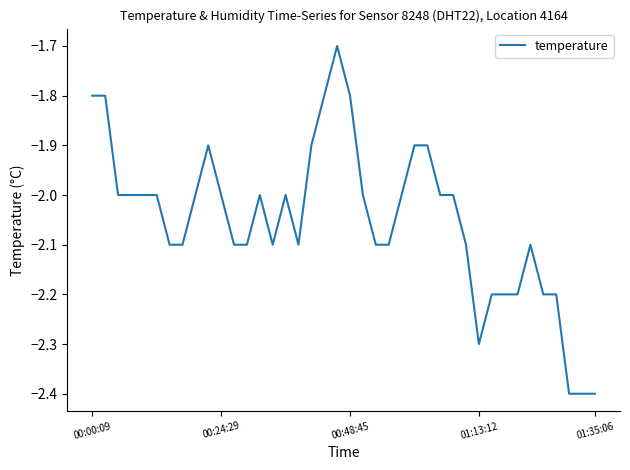

What is the smallest value displayed?

-2.4